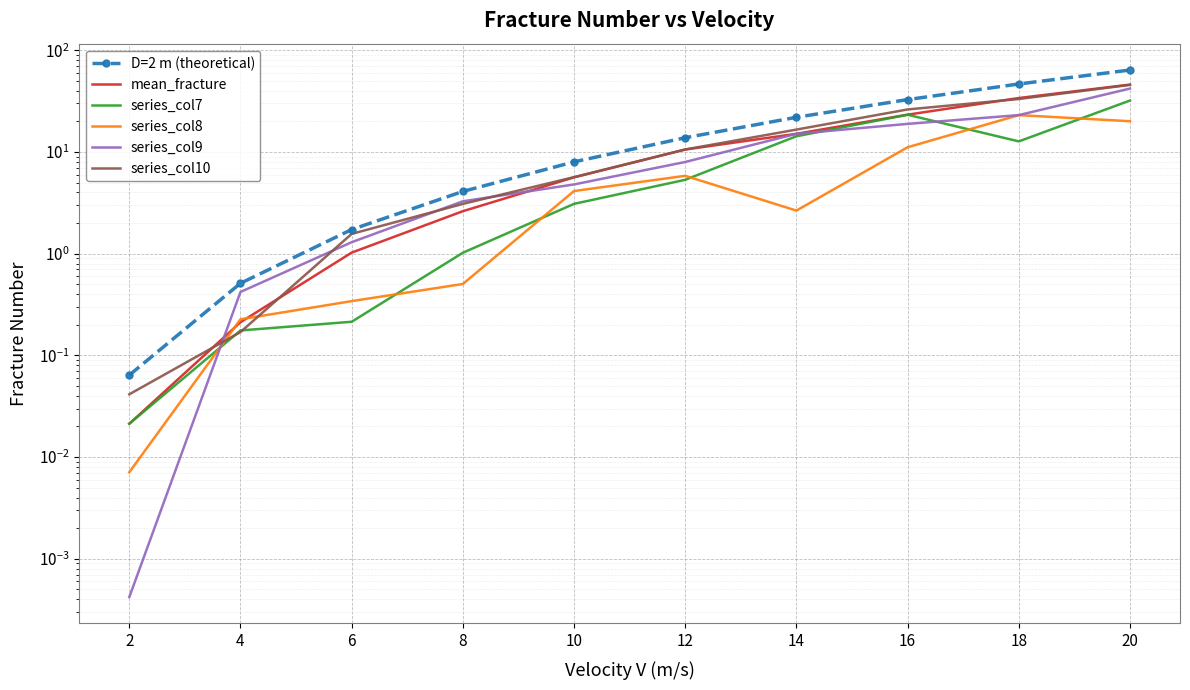

Reading left to right, list all the values displayed in this chart.

D=2 m (theoretical): 0.1	0.5	1.7	4.1	8.0	13.8	22.0	32.8	46.7	64.0
mean_fracture: 0.0	0.2	1.0	2.6	5.6	10.6	15.1	23.3	34.0	46.0
series_col7: 0.0	0.2	0.2	1.0	3.1	5.3	14.3	23.3	12.7	32.1
series_col8: 0.0	0.2	0.3	0.5	4.1	5.8	2.7	11.1	23.1	20.1
series_col9: 0.0	0.4	1.3	3.3	4.8	8.0	15.1	18.9	23.1	42.1
series_col10: 0.0	0.2	1.6	3.1	5.7	10.6	16.6	26.2	33.2	45.7